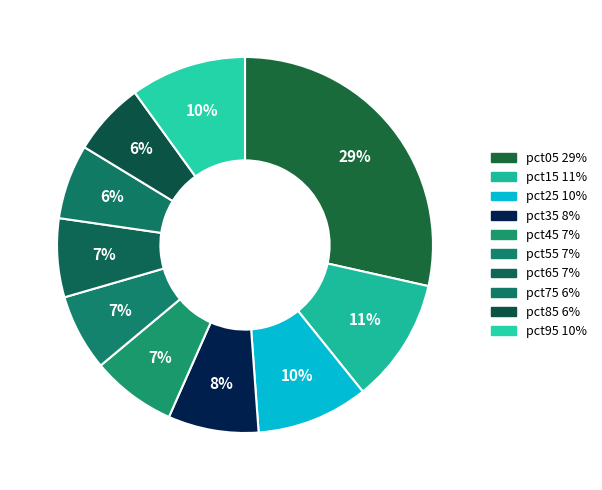

How many slices are in this pie chart?

10